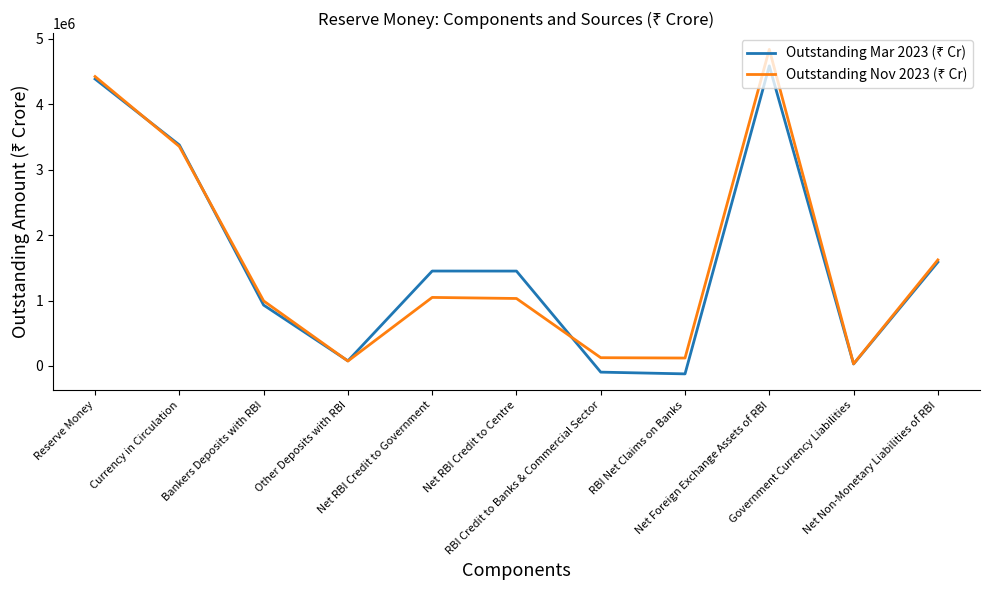

What is the greatest value displayed?

4839414